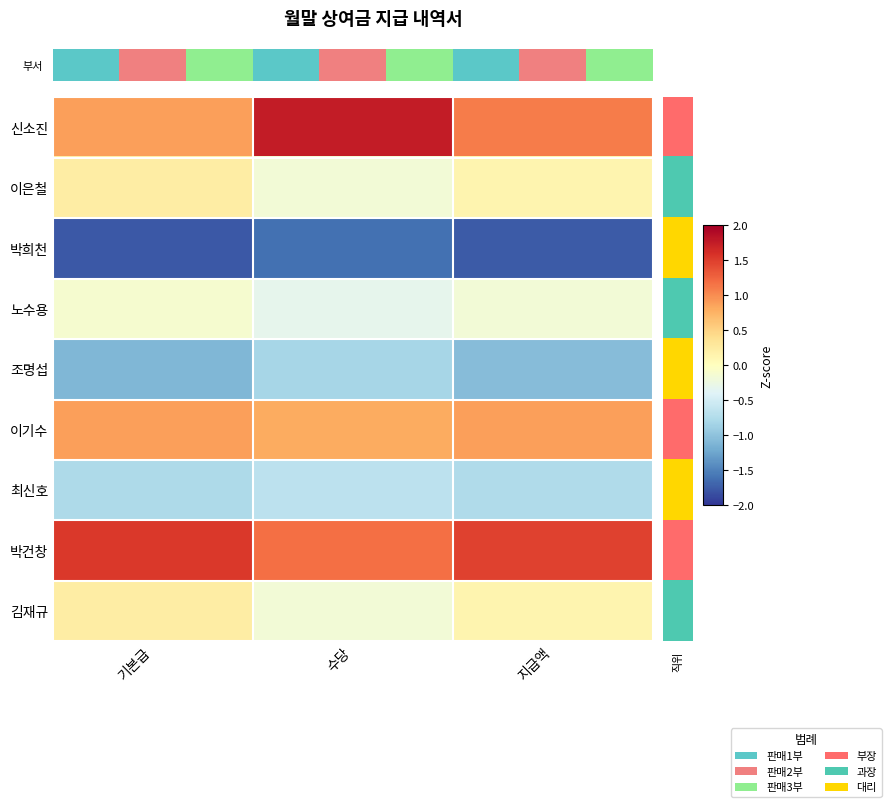

Reading left to right, what are all the values shown in this chart?

신소진: 기본급=0.9	수당=1.8	지급액=1.1
이은철: 기본급=0.2	수당=-0.2	지급액=0.1
박희천: 기본급=-1.8	수당=-1.6	지급액=-1.8
노수용: 기본급=-0.1	수당=-0.3	지급액=-0.2
조명섭: 기본급=-1.1	수당=-0.8	지급액=-1.1
이기수: 기본급=0.9	수당=0.8	지급액=0.9
최신호: 기본급=-0.8	수당=-0.7	지급액=-0.8
박건창: 기본급=1.5	수당=1.2	지급액=1.5
김재규: 기본급=0.2	수당=-0.2	지급액=0.1